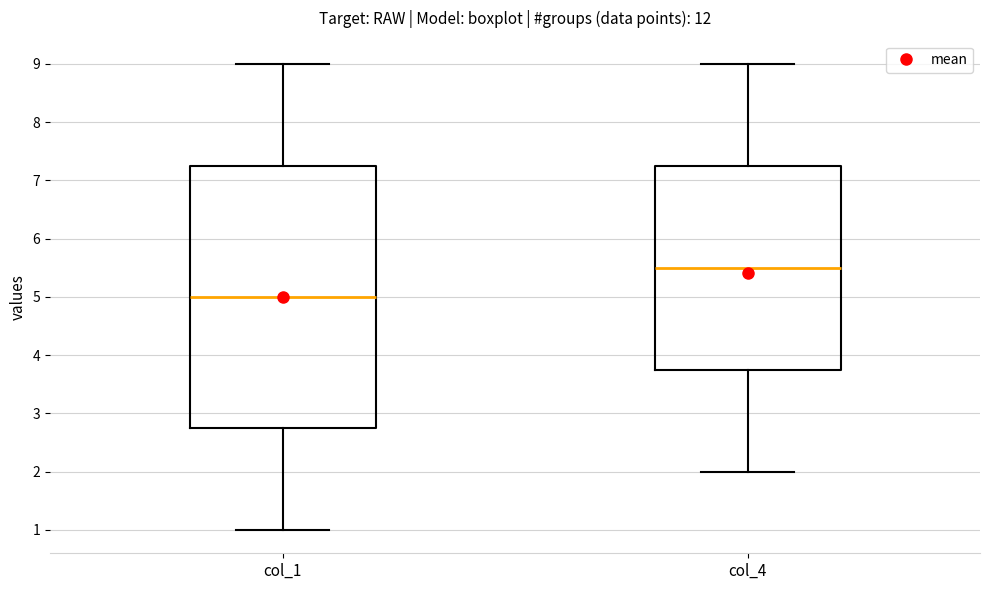

Where does the median line of the box for col_4 sit on the y-axis? The values are not printed on the chart, so give them approximately, as read against the axis.

5.5